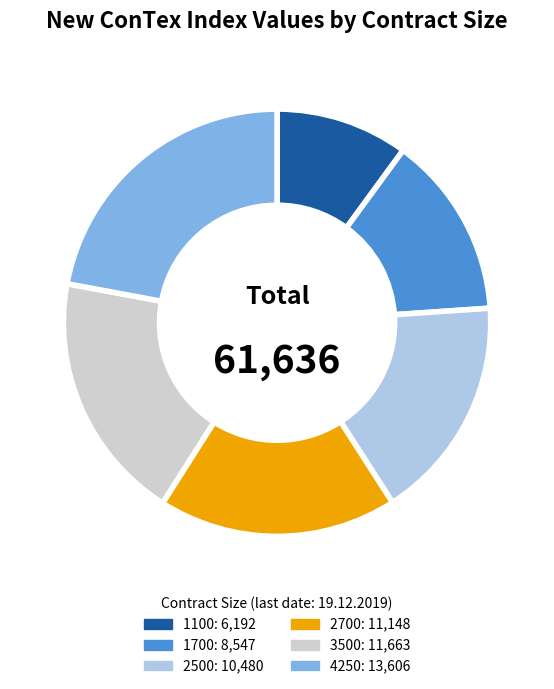

Is there a majority slice in this chart?

No